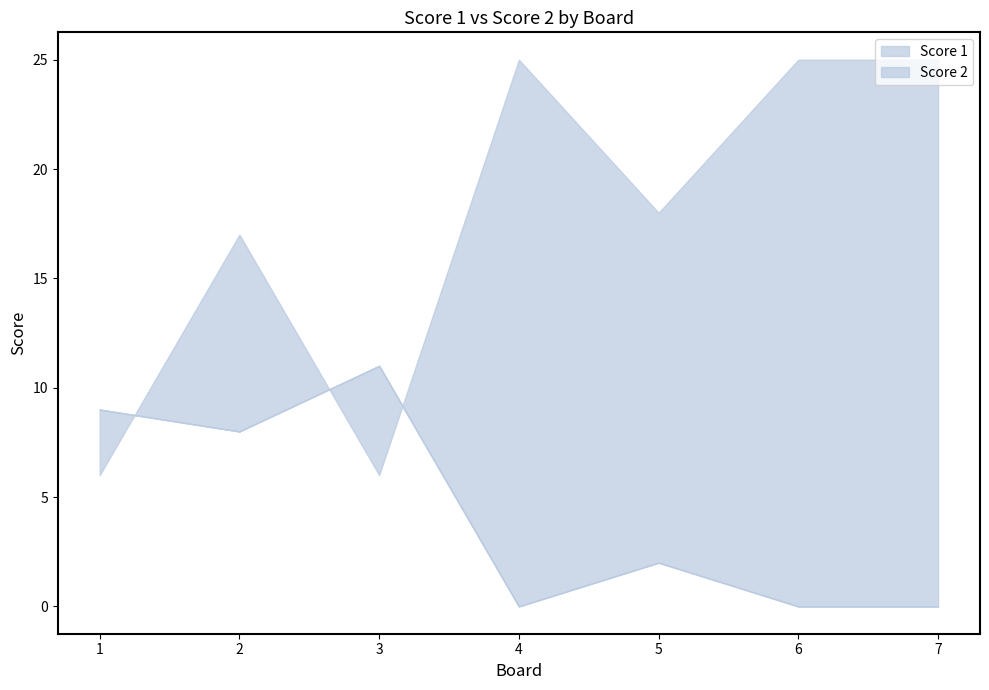

Which series has the largest total across all categories?

Score 1